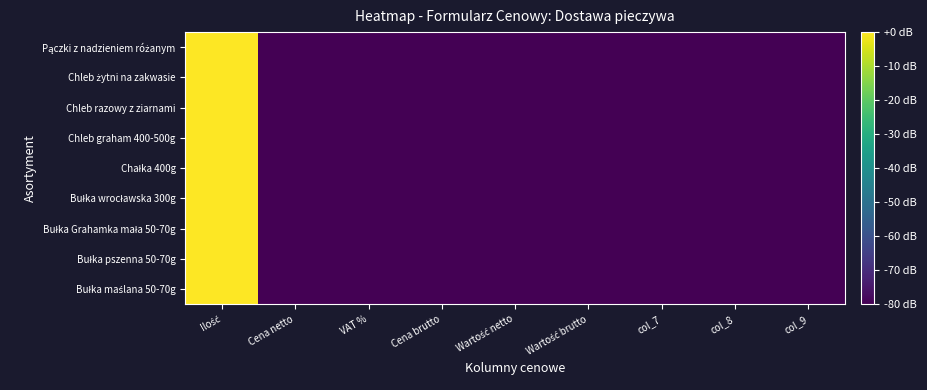

What is the minimum value shown in the chart?

-80.0